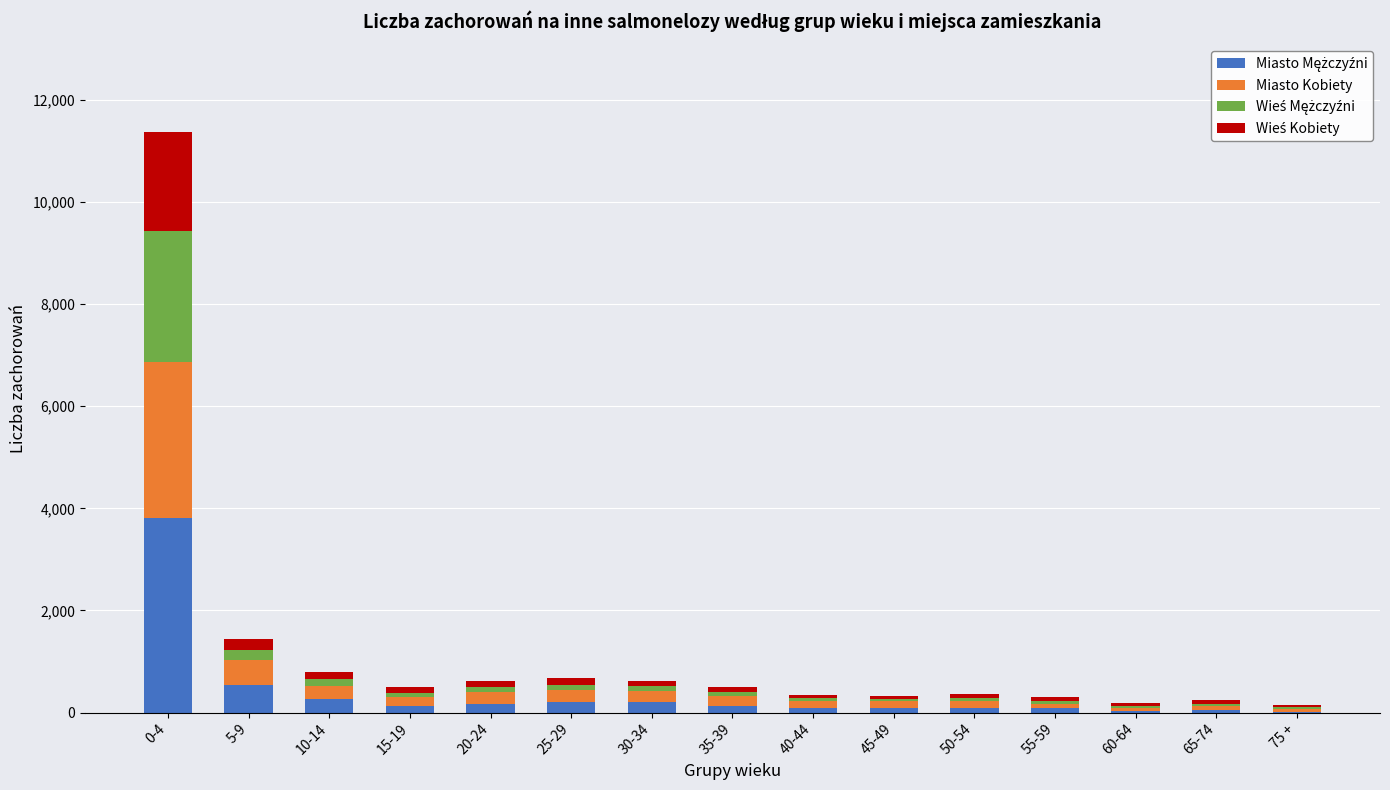

What is the difference between the Wieś Mężczyźni values at 55-59 and 35-39?

23